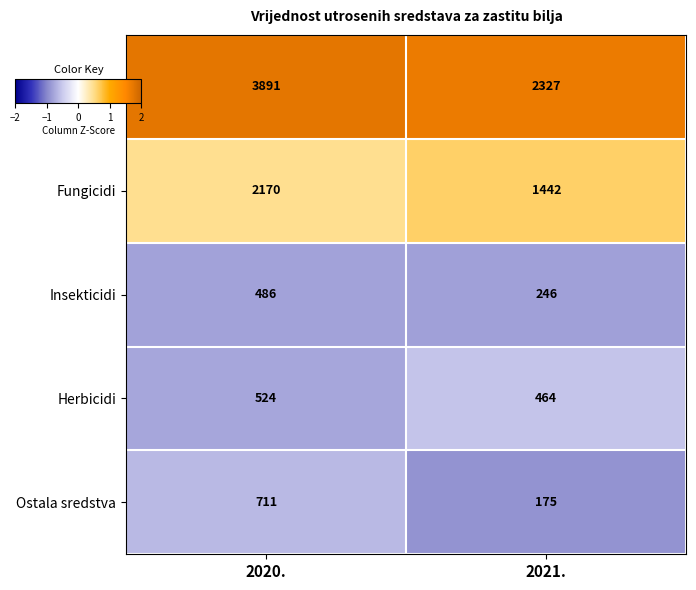

Is the value of Ukupno at 2021. greater than the value of Insekticidi at 2020.?

Yes